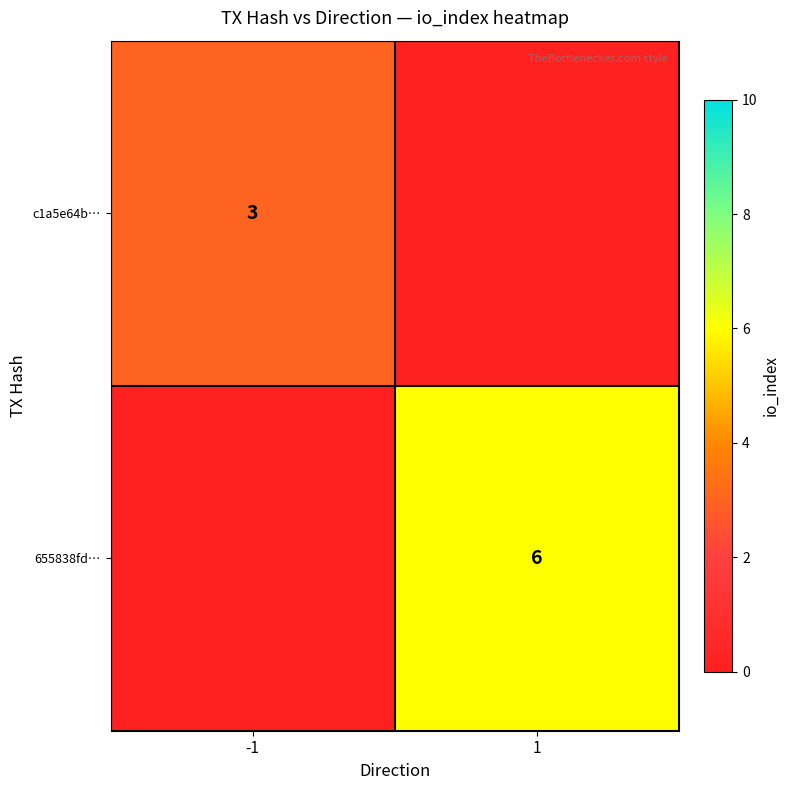

True or false: c1a5e64b… has a value of 3 at -1.

True